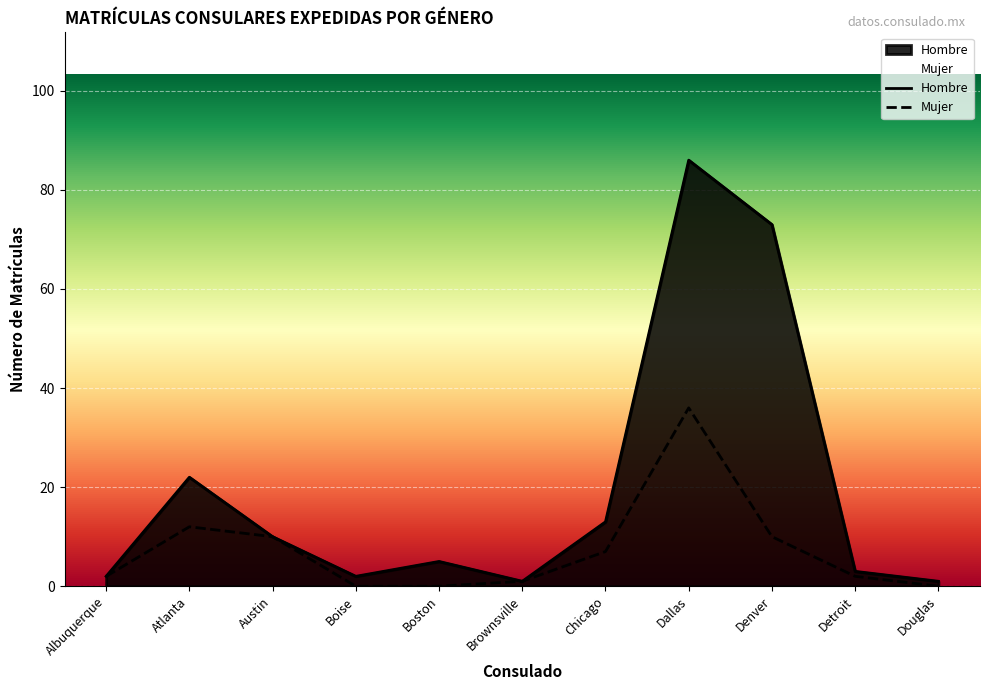

What are all the series names shown in the legend?

Hombre, Mujer